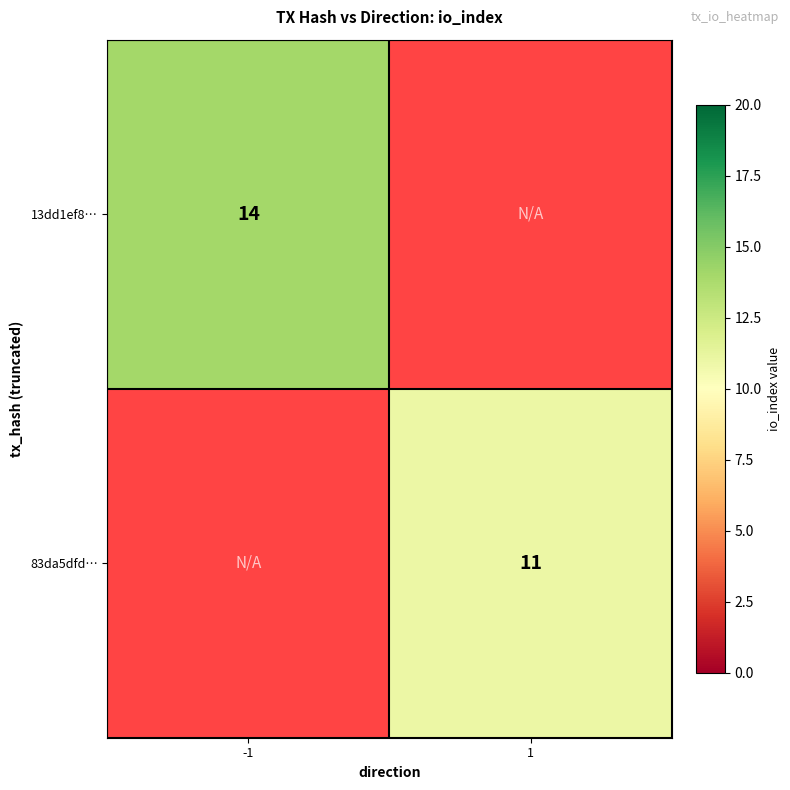

True or false: 13dd1ef8… has a value of 4 at -1.

False